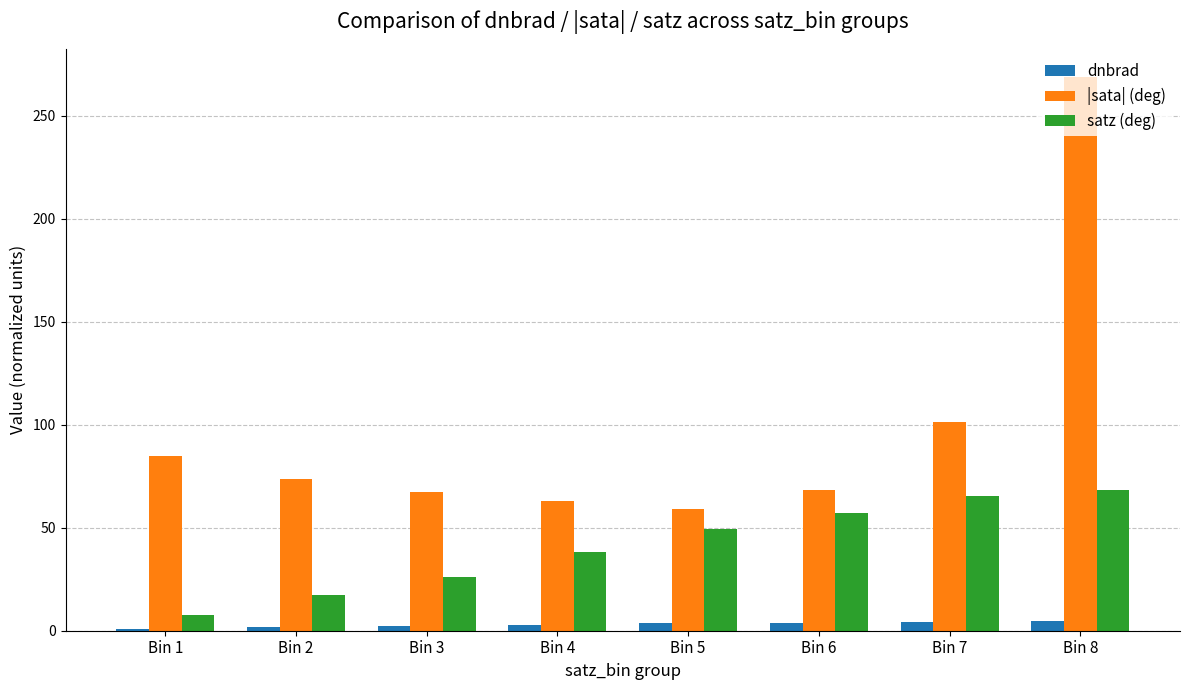

What is the minimum value for satz (deg)?

7.8